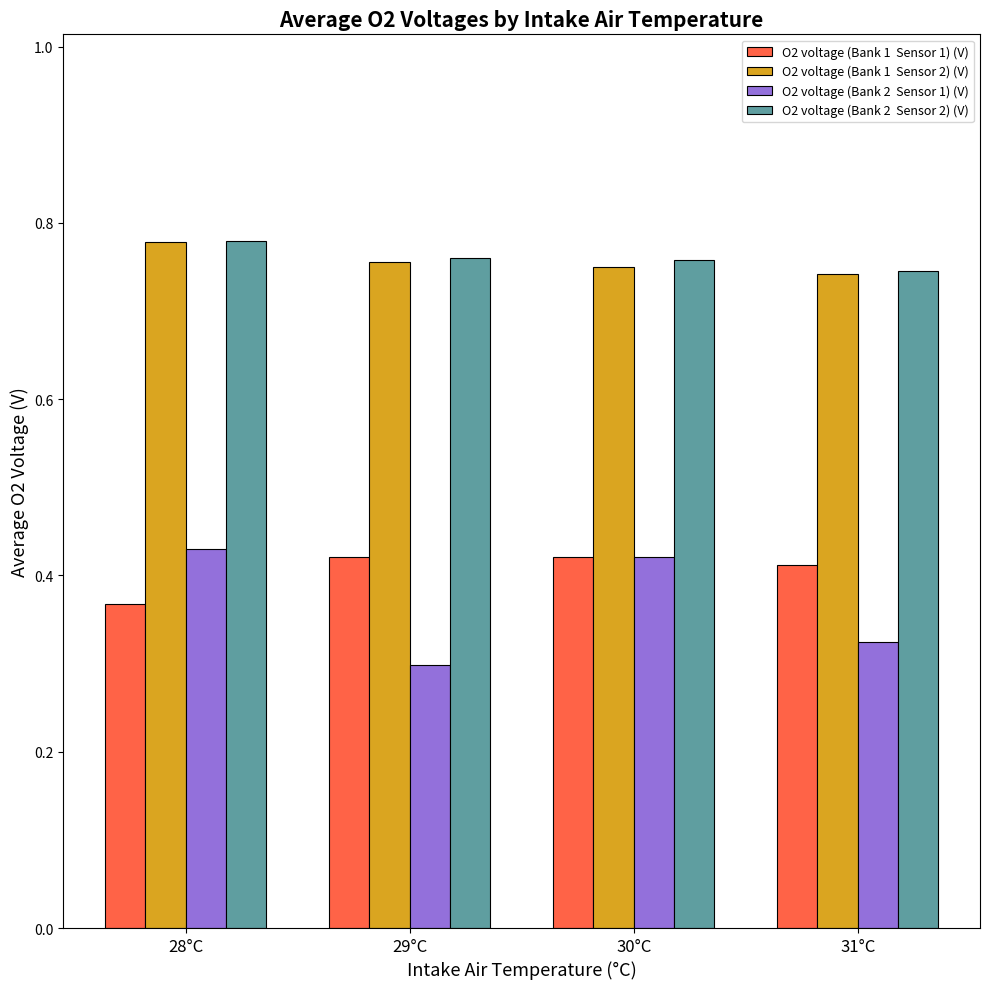

What is the label of the 4th bar from the left?

31°C